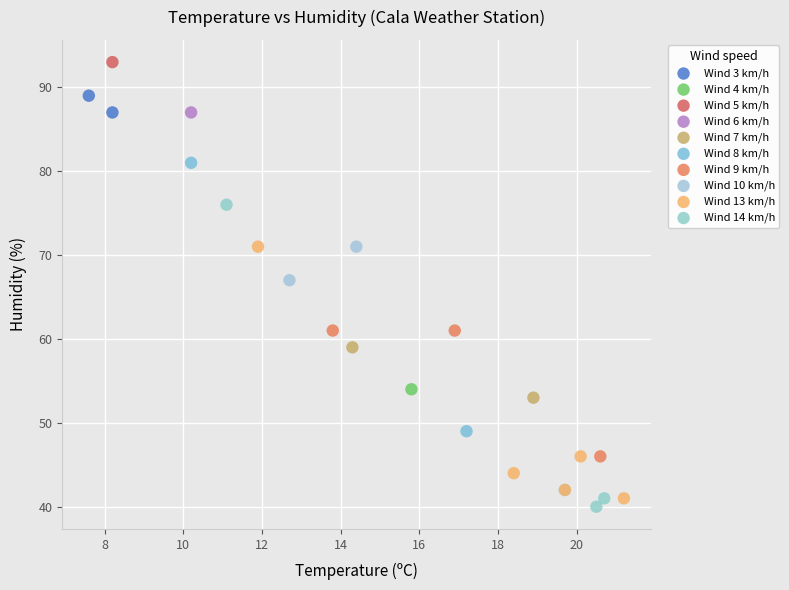

Which series reaches the minimum Y coordinate?

Wind 14 km/h